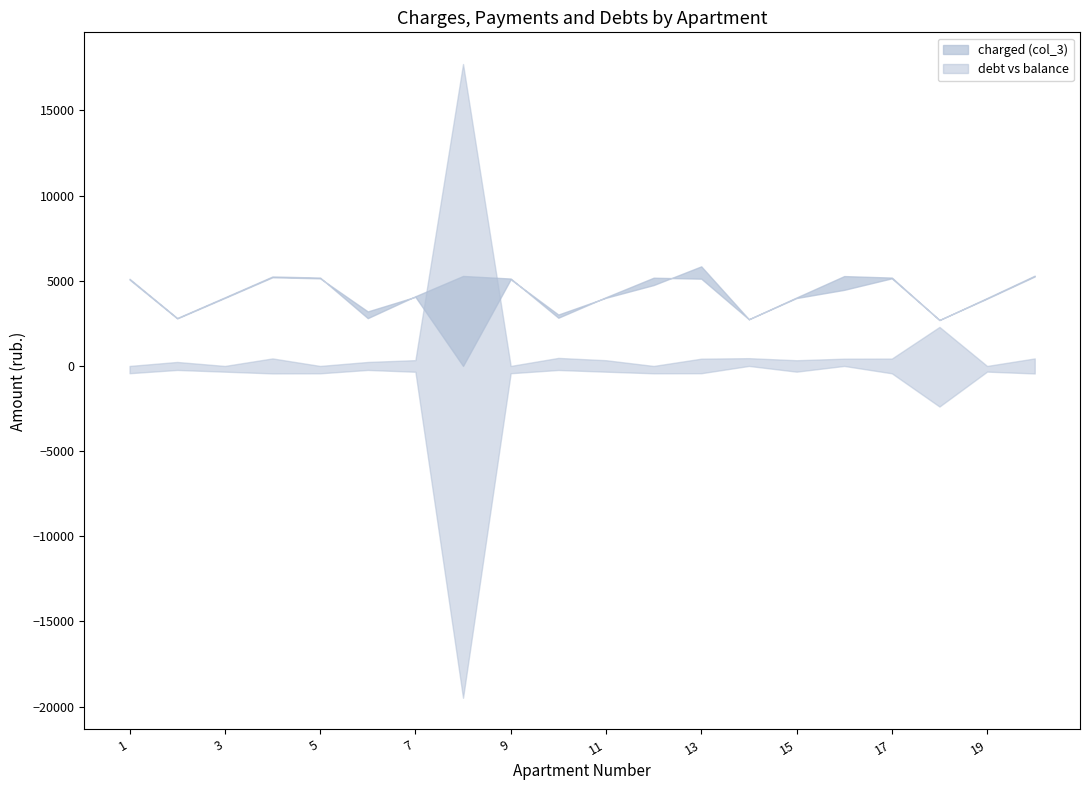

Which series changed the most between 10 and 17?

charged (col_3)